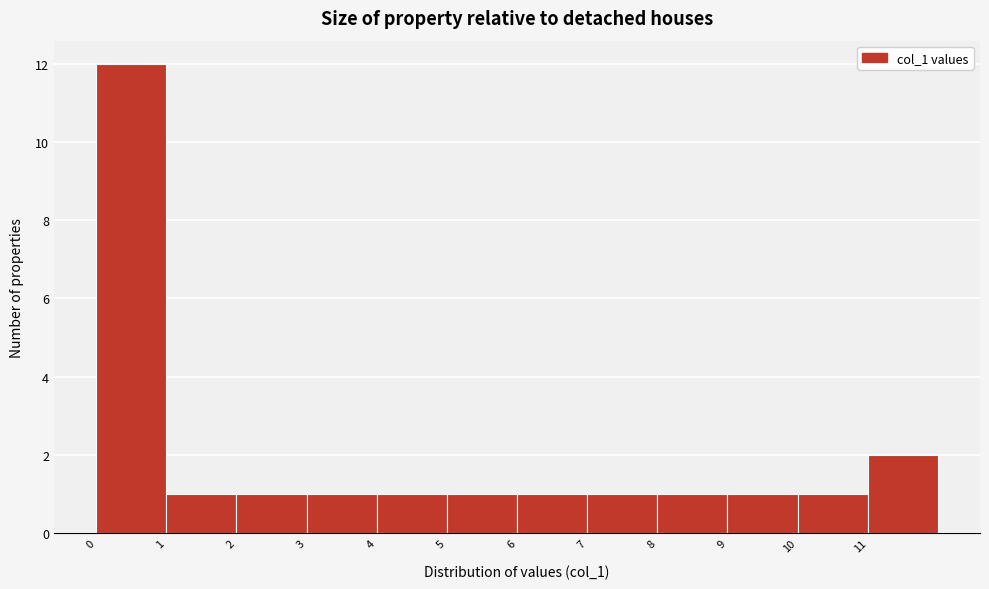

Over which range of the x-axis is the bar tallest?

0 to 1